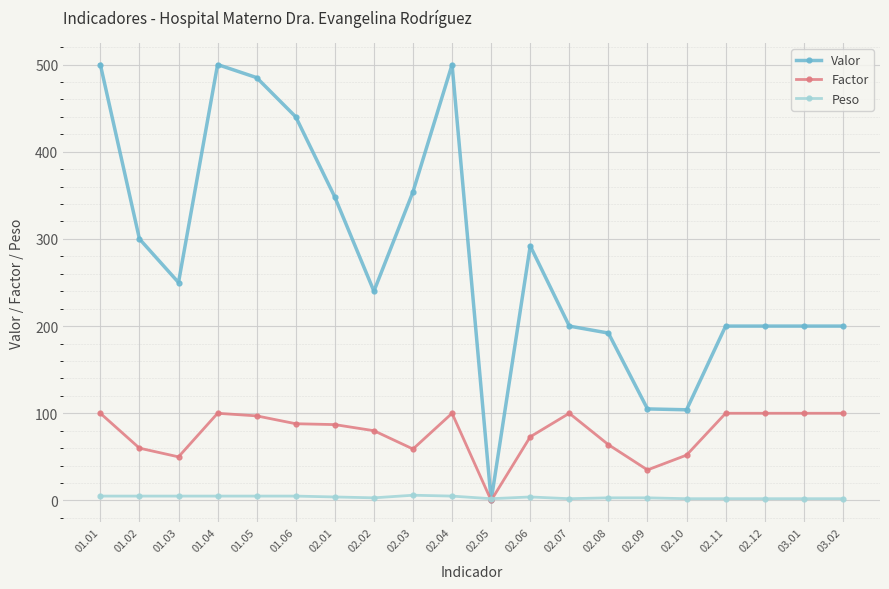

Between which two adjacent categories do Valor and Peso first intersect?

02.04 and 02.05